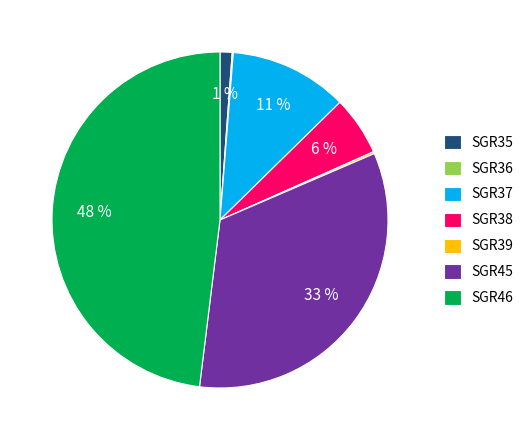

What is the largest slice in the pie chart?

SGR46